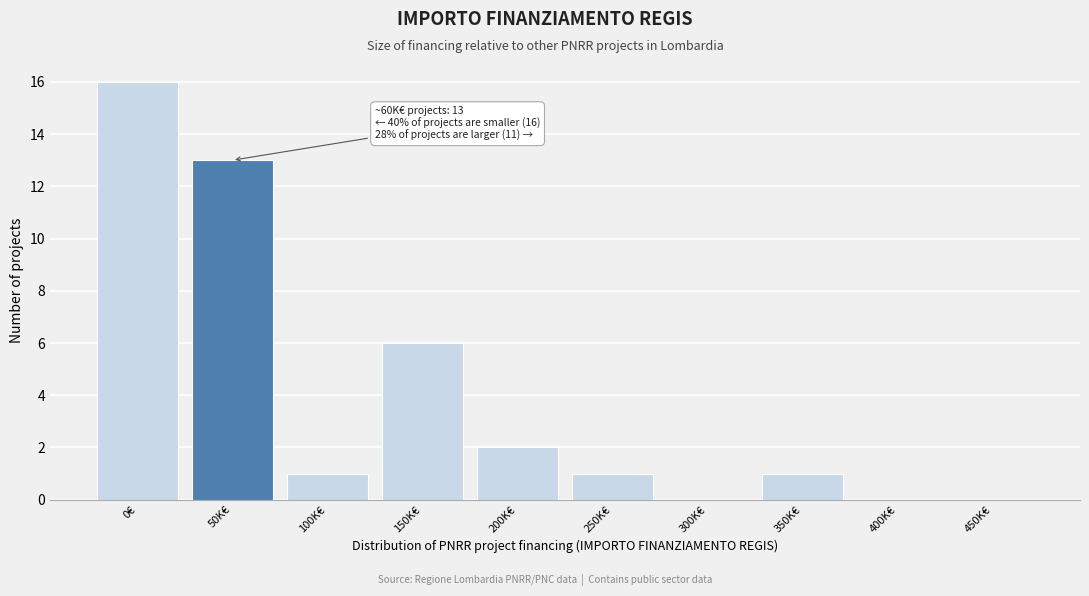

Reading left to right, extract all data points from this chart.

0€=16	50K€=13	100K€=1	150K€=6	200K€=2	250K€=1	300K€=0	350K€=1	400K€=0	450K€=0